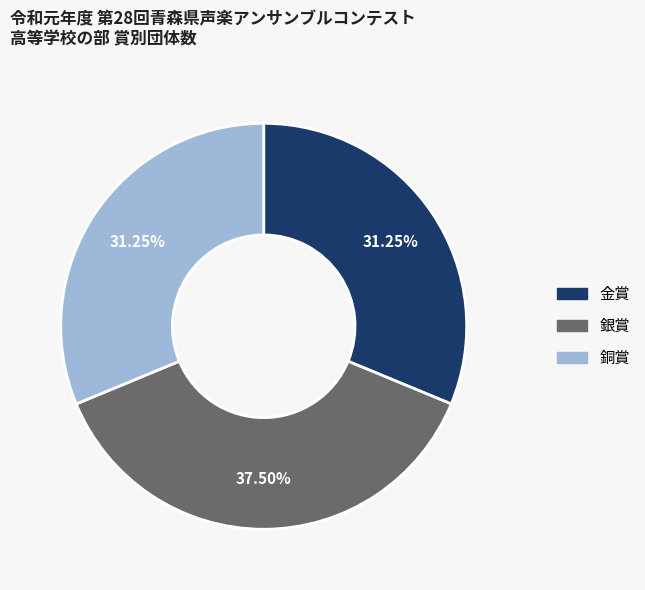

To the nearest percent, what percentage of the pie is 金賞?

31%